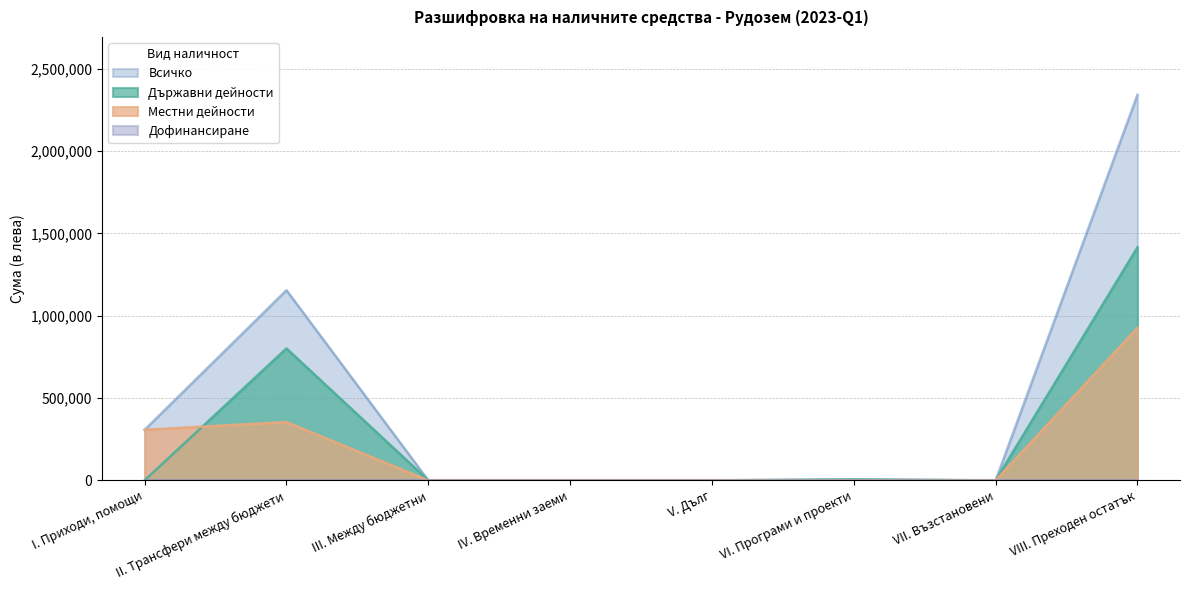

Rank the series at VIII. Преходен остатък from lowest to highest value.

Местни дейности, Държавни дейности, Всичко